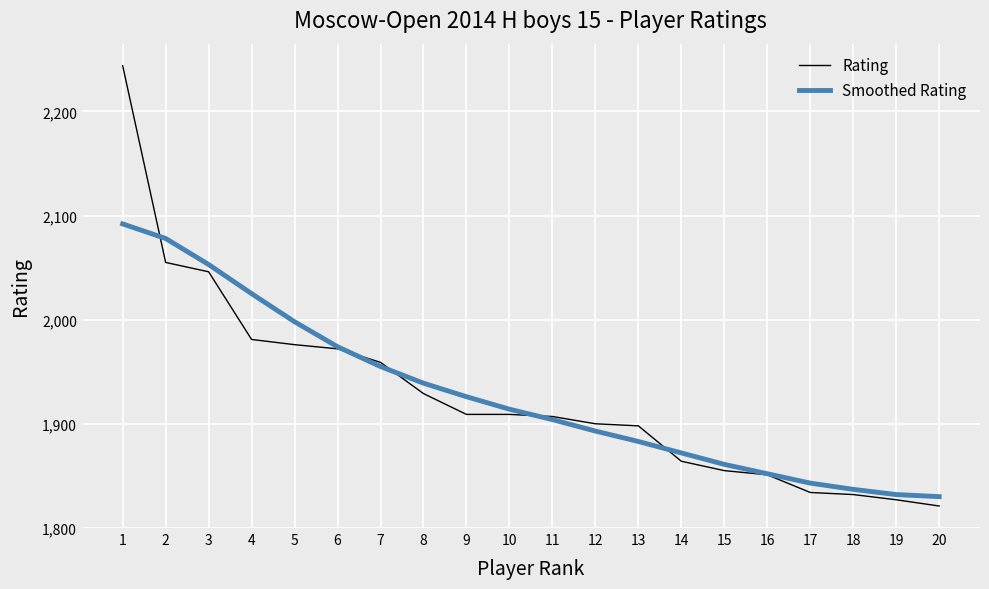

True or false: Smoothed Rating and Rating intersect in this chart.

True